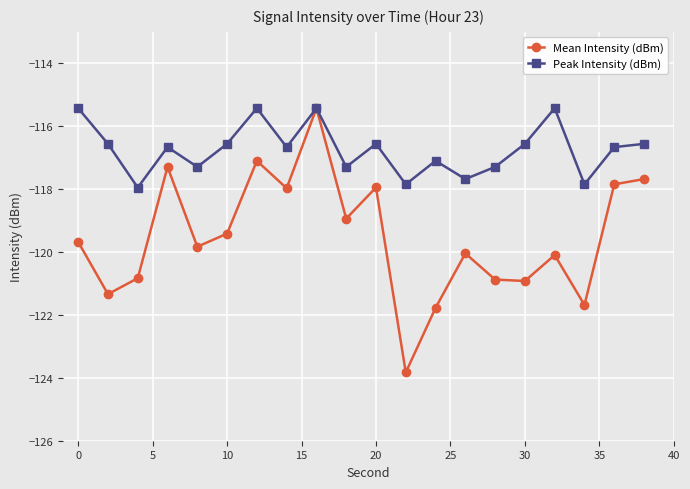

True or false: Peak Intensity (dBm) has more than 2 points higher than both neighbors.

True